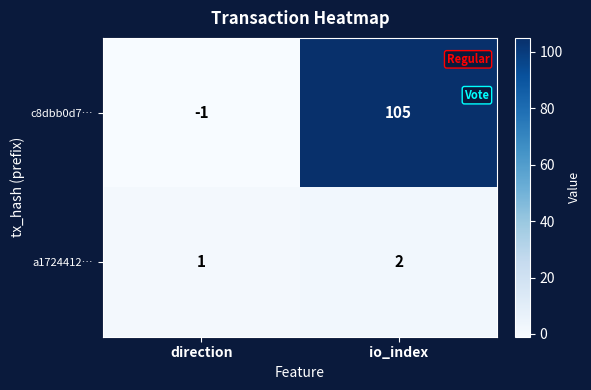

The value of a1724412… at io_index is 2. True or false?

True